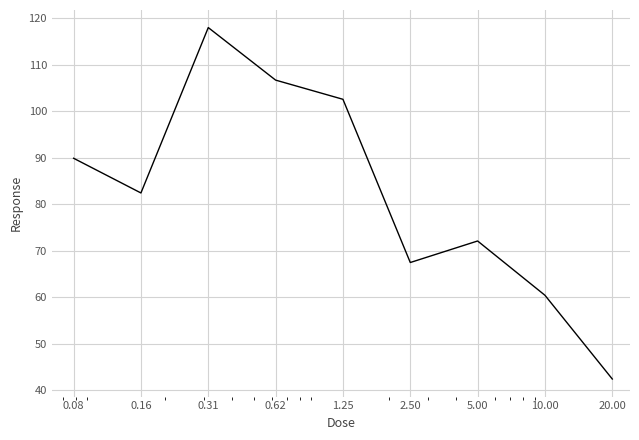

Is this an area chart (filled region under the line)?

No